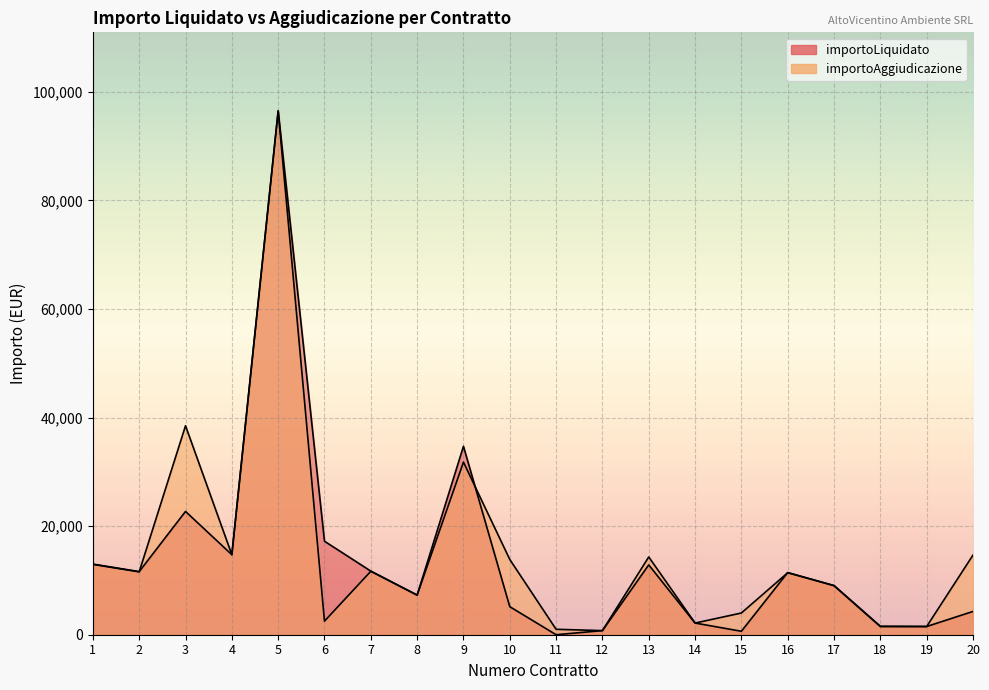

Which has a higher value, 17 or 12?

17